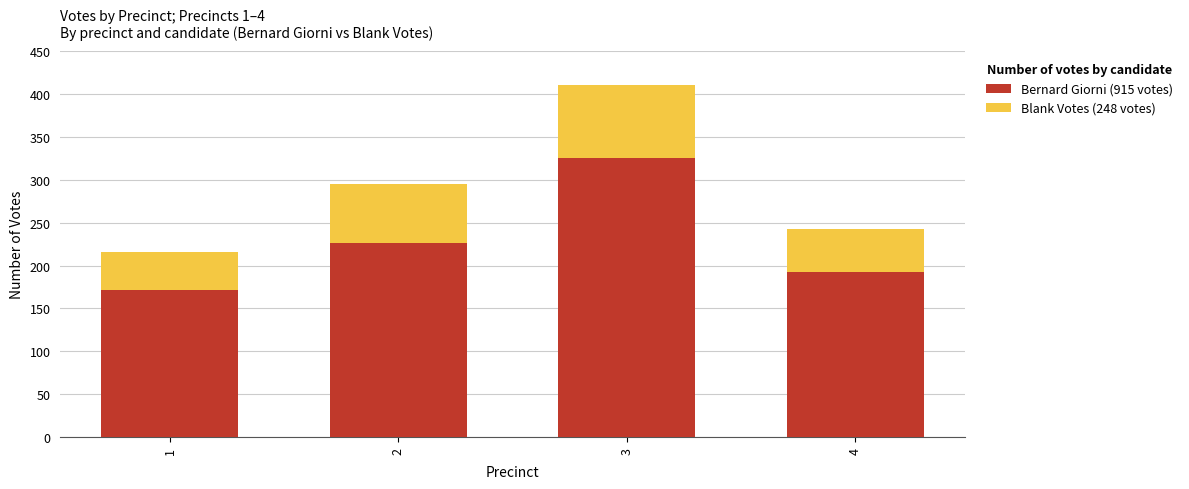

What is the sum of all Bernard Giorni (915 votes) values?

915